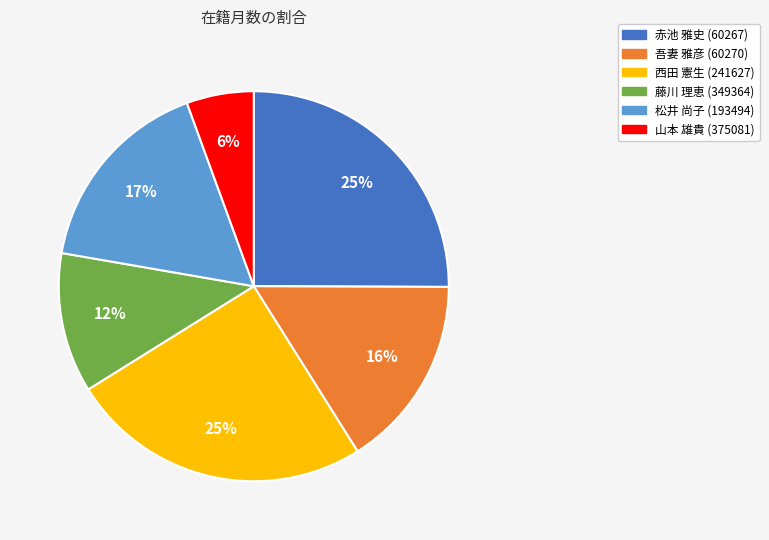

How many slices are in this pie chart?

6